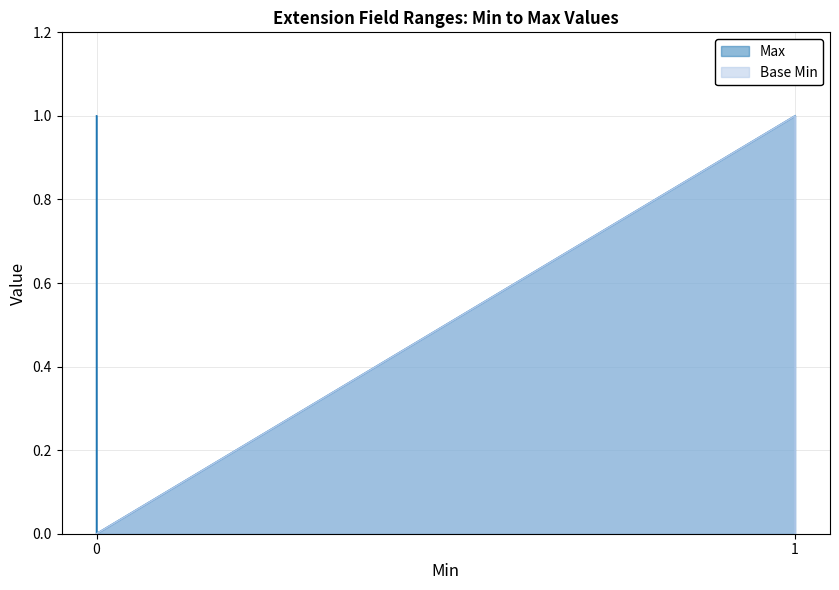

Is it true that Max equals 2 at 1?

False